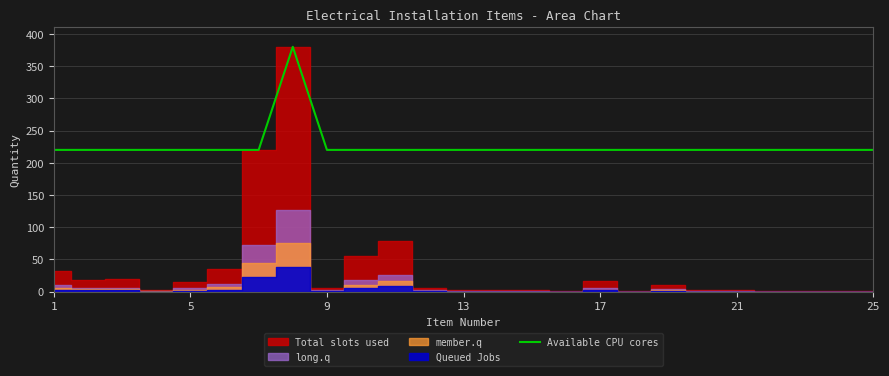

What is the highest value of the Available CPU cores series?

380